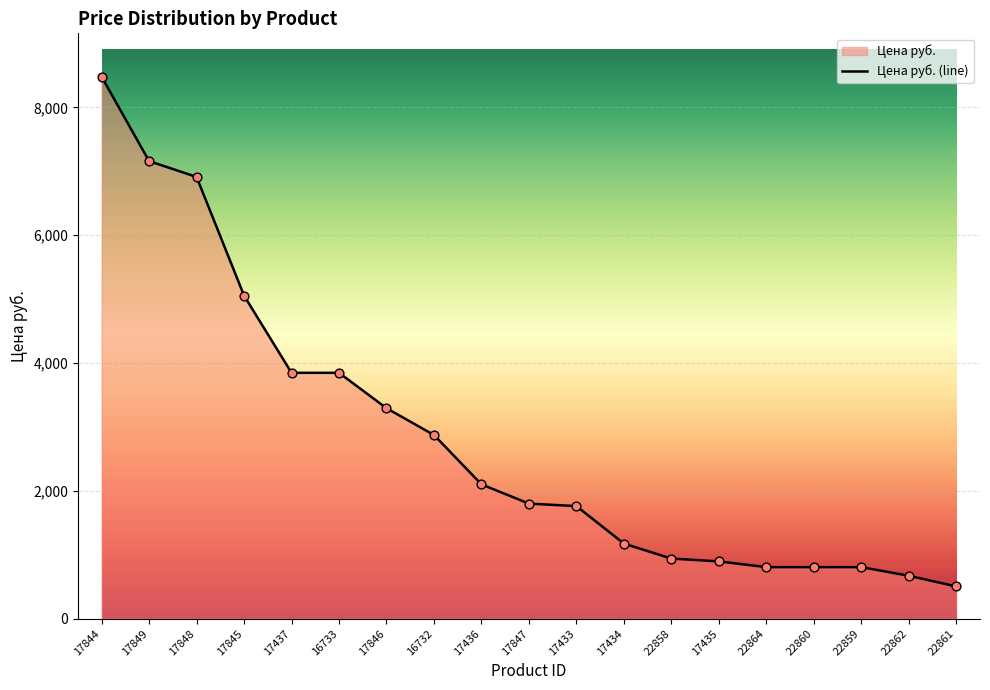

What is the change in value from 22859 to 22862?

-135.0